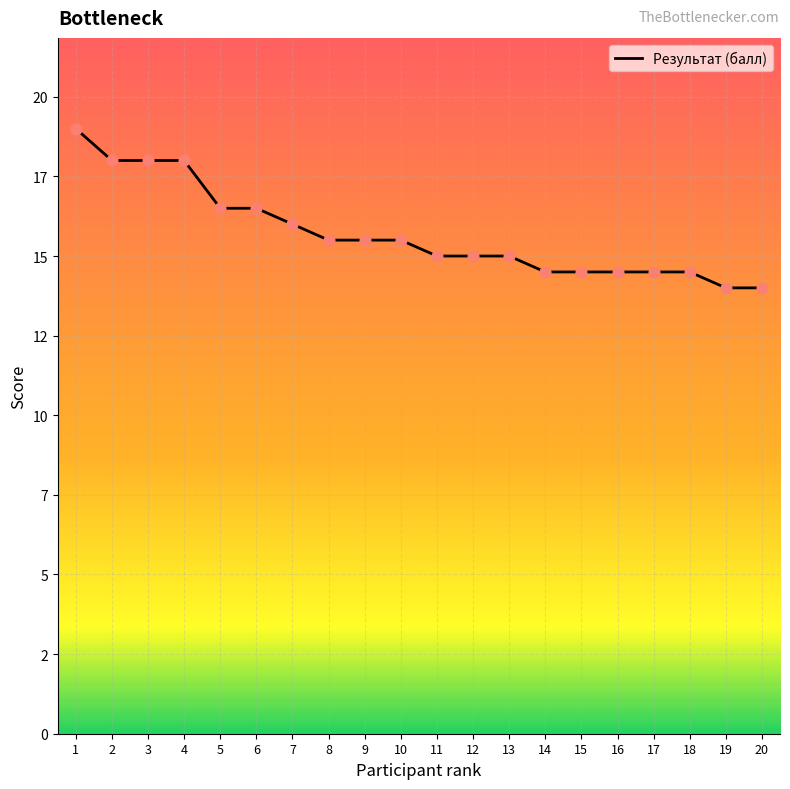

Is this an area chart (filled region under the line)?

No